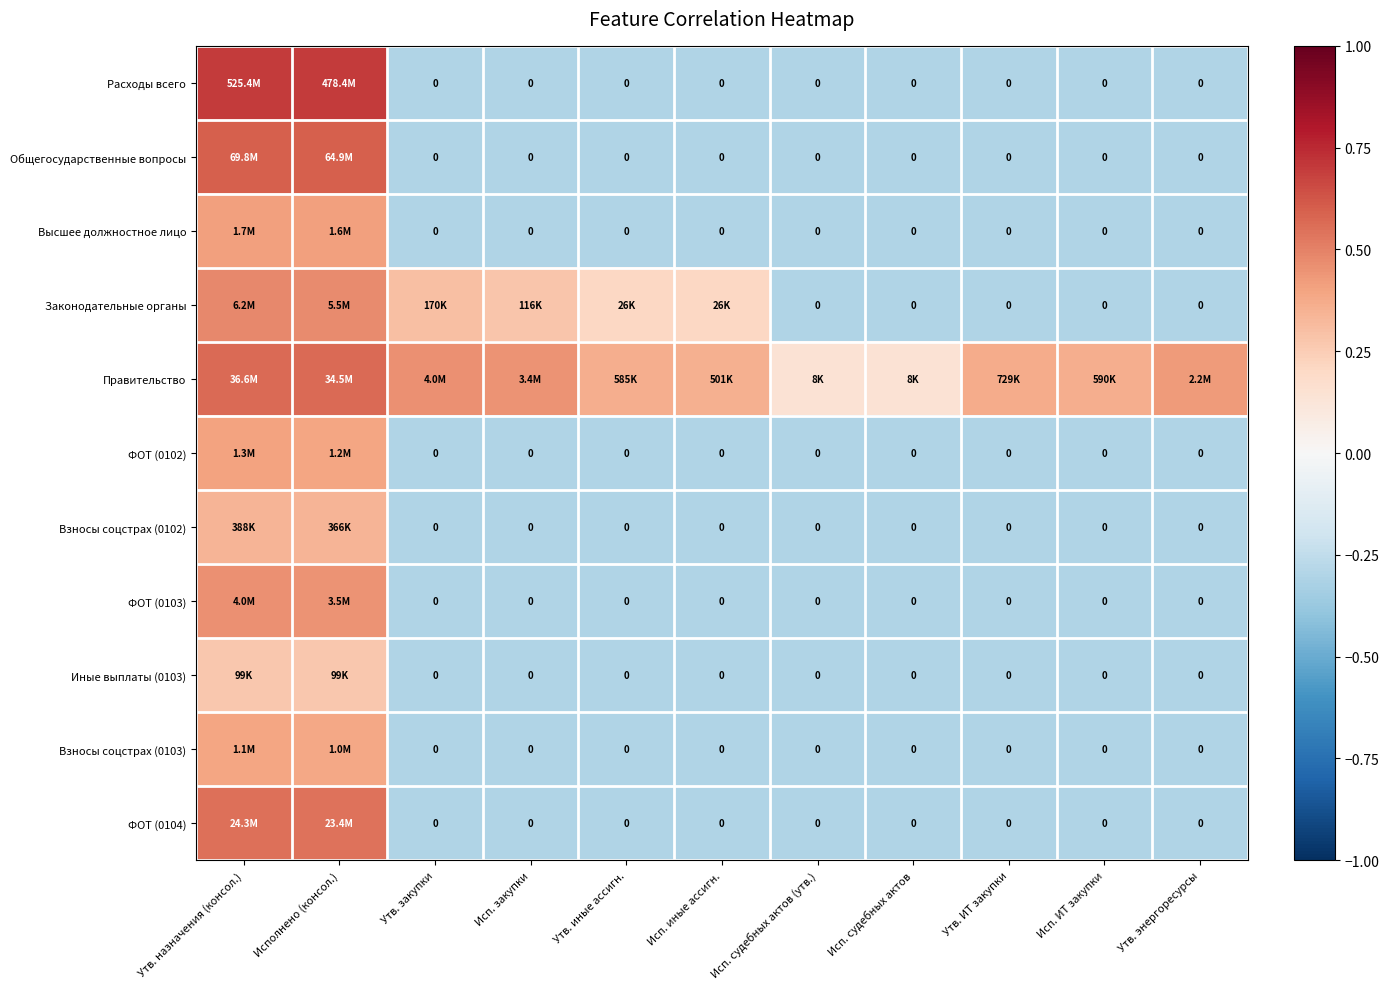

Which category has the lowest value in the ФОТ (0102) series?

Утв. закупки